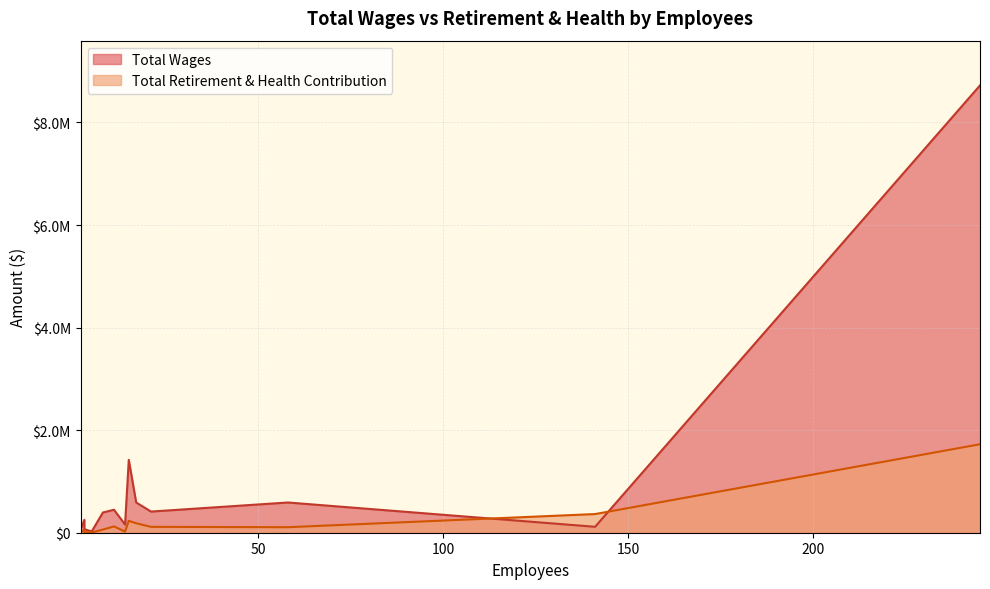

How many values in the Total Retirement & Health Contribution series exceed 107525?

6